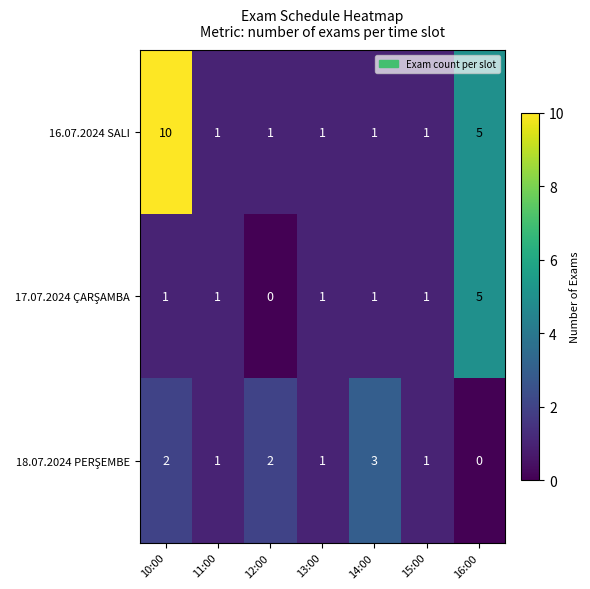

What value does the 16.07.2024 SALI series have at 16:00?

5